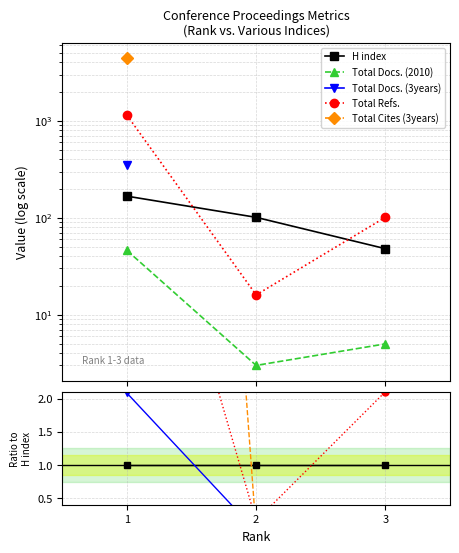

At which category is the sum across all series the highest?

1